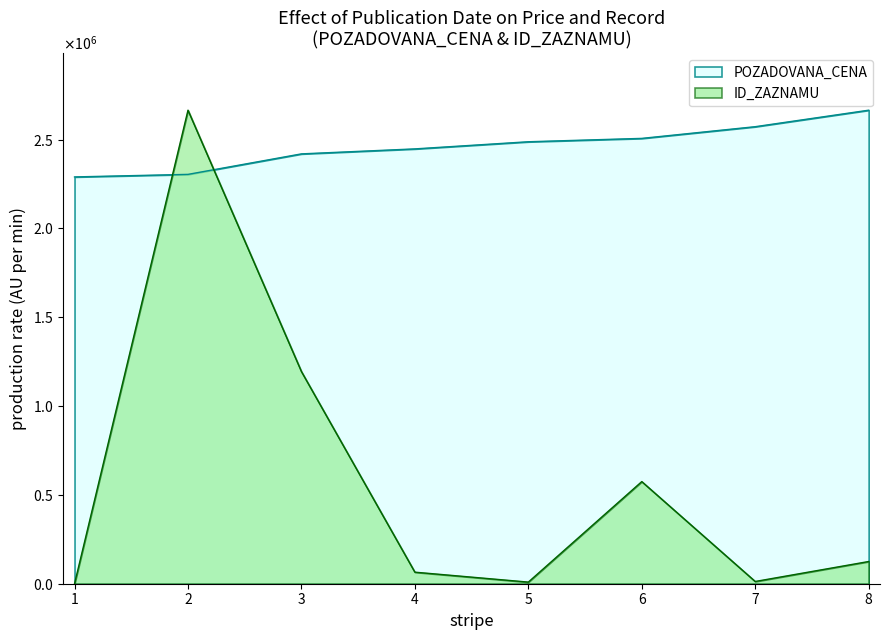

What is the difference between the maximum and minimum values in the ID_ZAZNAMU series?

375644.8